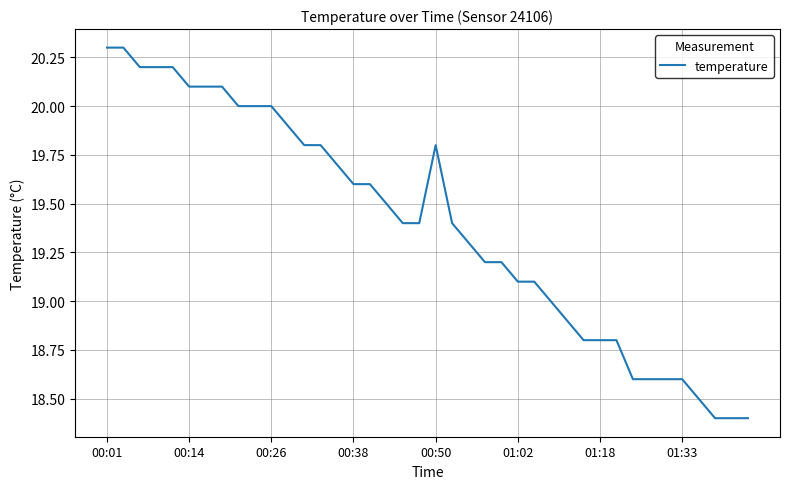

What is the smallest value displayed?

18.4